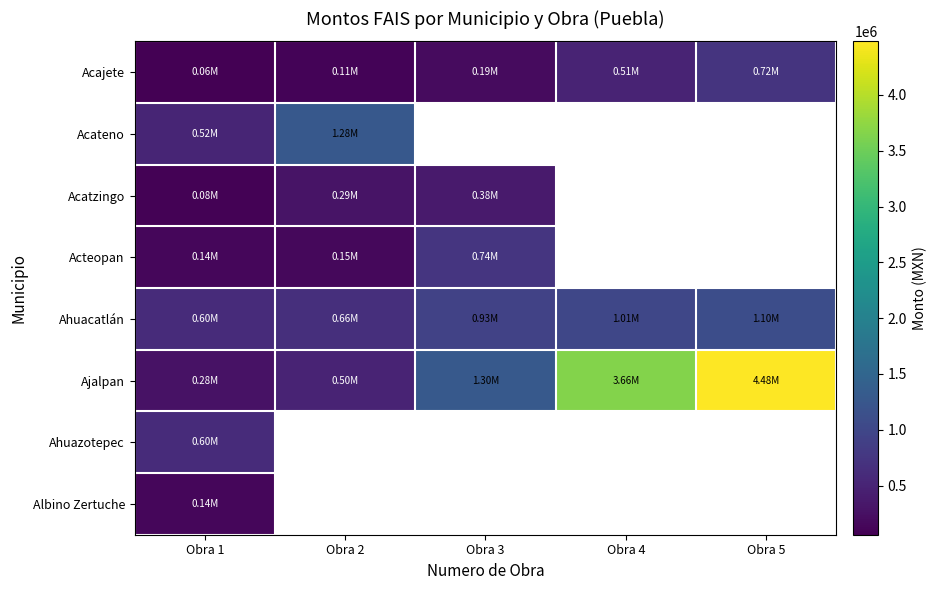

At Obra 1, list the series in order from smallest to largest.

Acajete, Acatzingo, Albino Zertuche, Acteopan, Ajalpan, Acateno, Ahuazotepec, Ahuacatlán